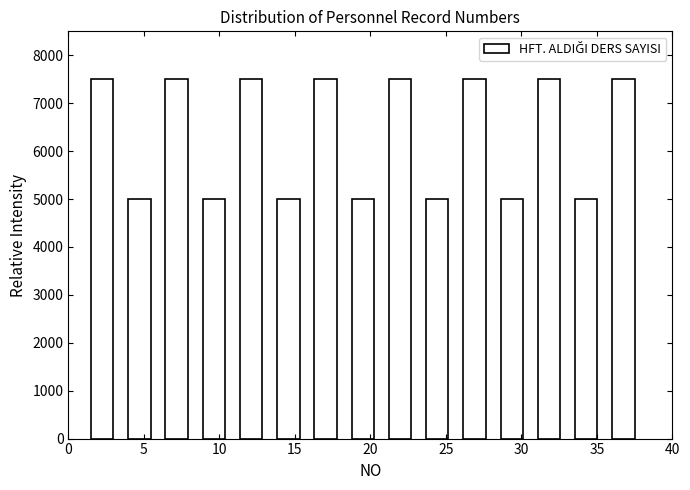

How tall is the bar that spans 28.0 to 30.5 on the x-axis? Neither the bar edges nor the heights are printed on the chart, so give them approximately, as read against the axes.

5000